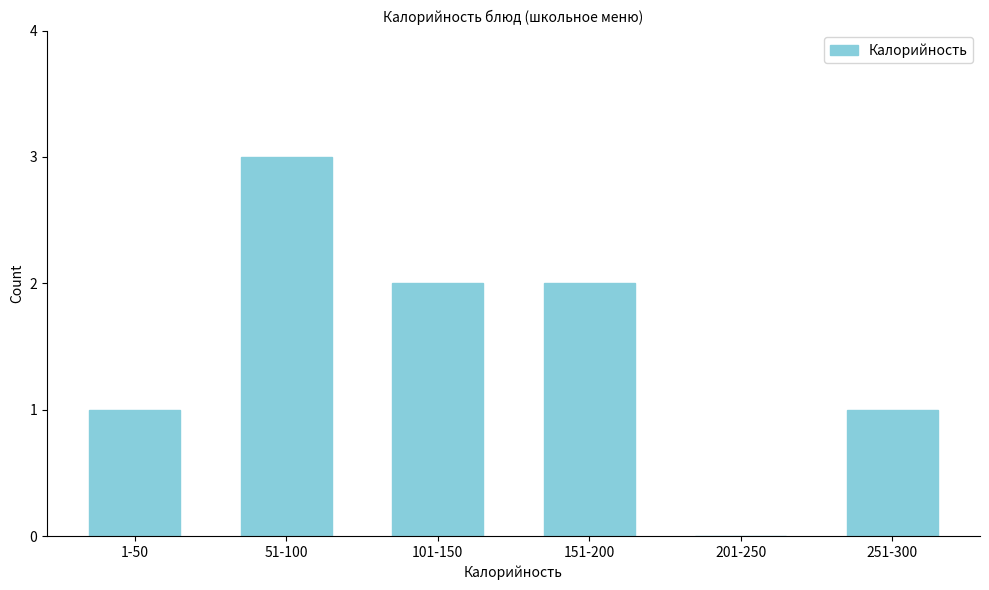

Reading left to right, list all the values displayed in this chart.

1-50=1	51-100=3	101-150=2	151-200=2	201-250=0	251-300=1